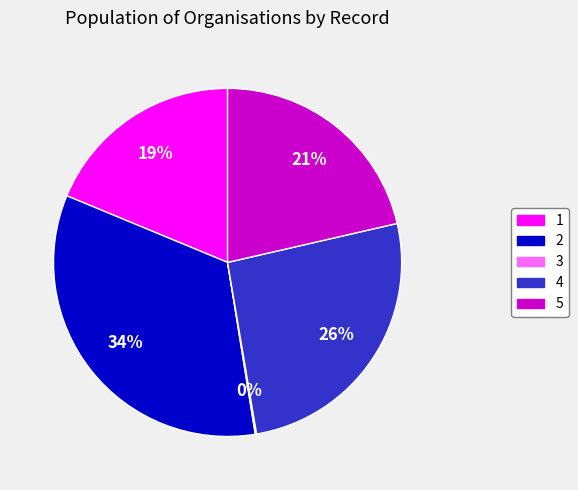

To the nearest percent, what is the difference between the 4 and 5 slice percentages?

5%